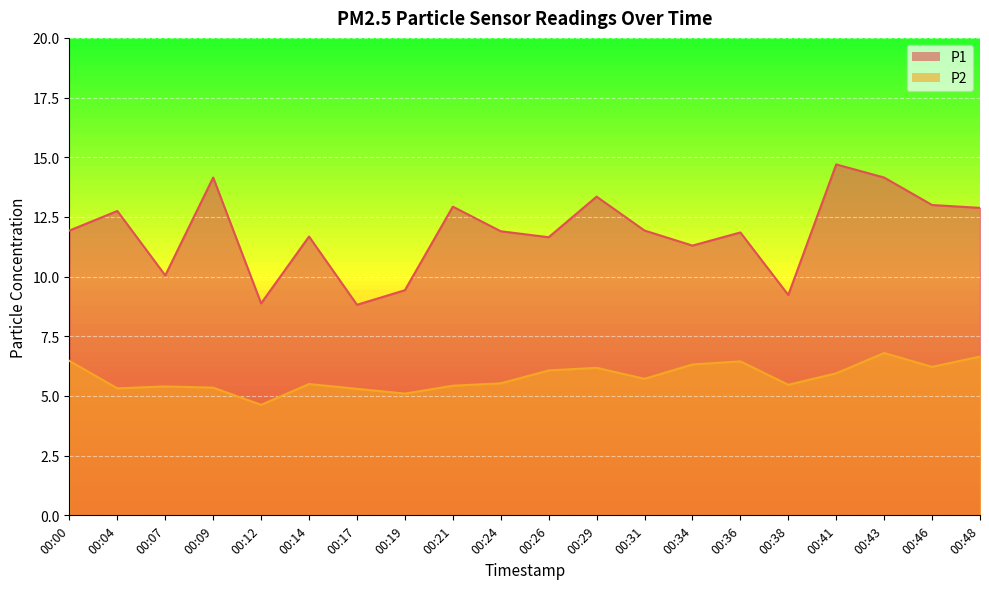

True or false: P2 and P1 intersect in this chart.

False